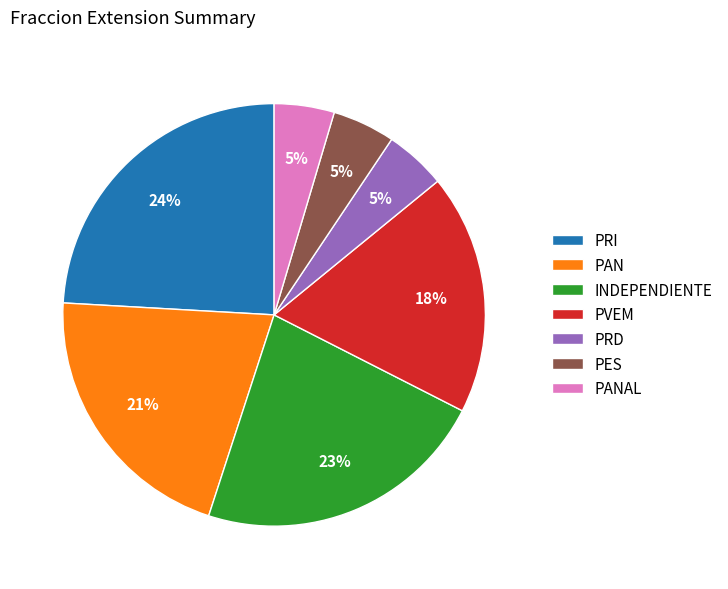

True or false: PVEM accounts for 18% of the total.

True